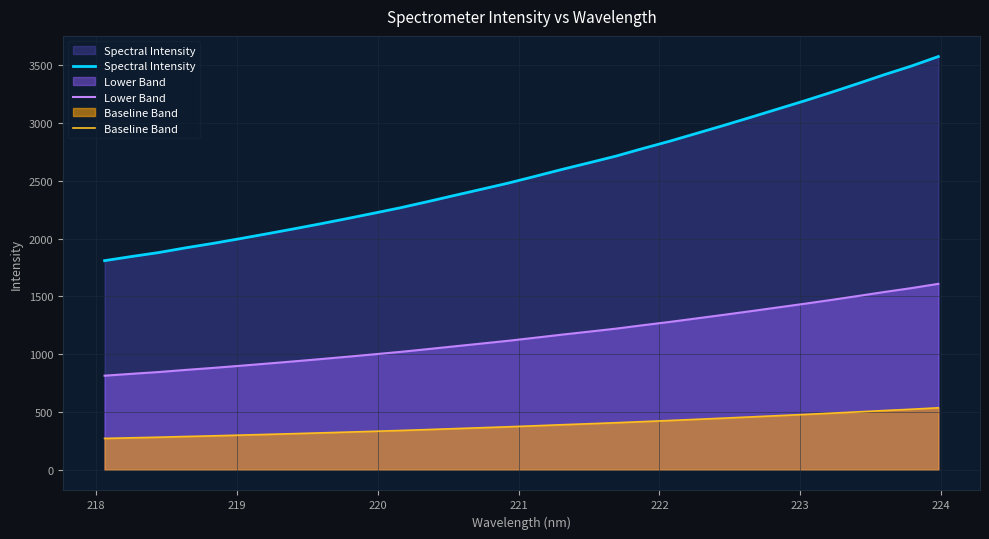

True or false: Lower Band has more than 2 points higher than both neighbors.

False